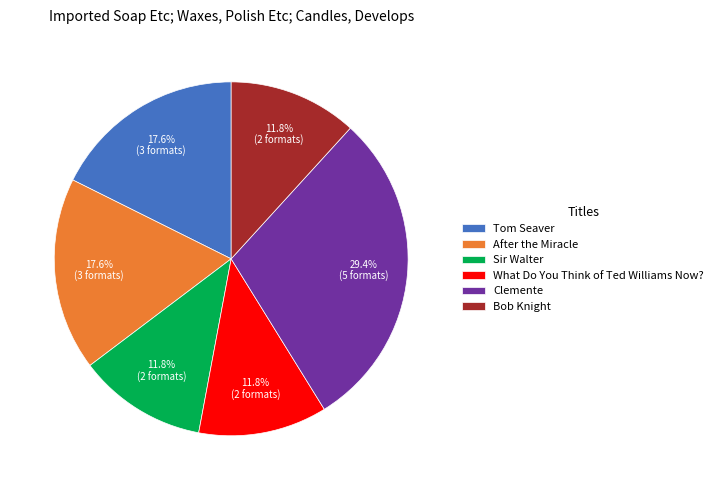

To the nearest percent, what percentage of the pie is Sir Walter?

12%